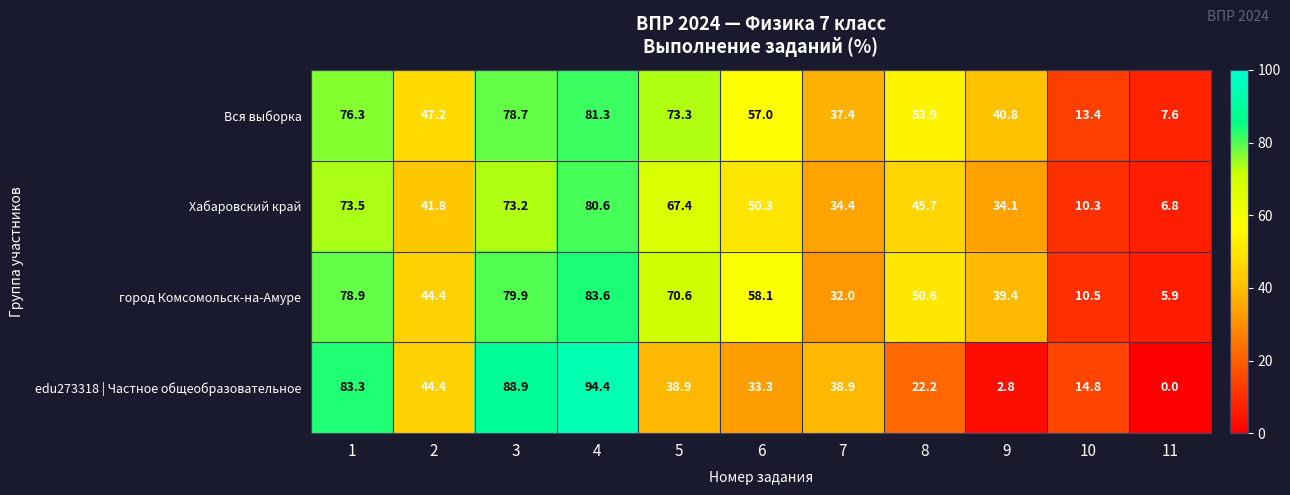

Which label corresponds to the smallest value in the chart?

11